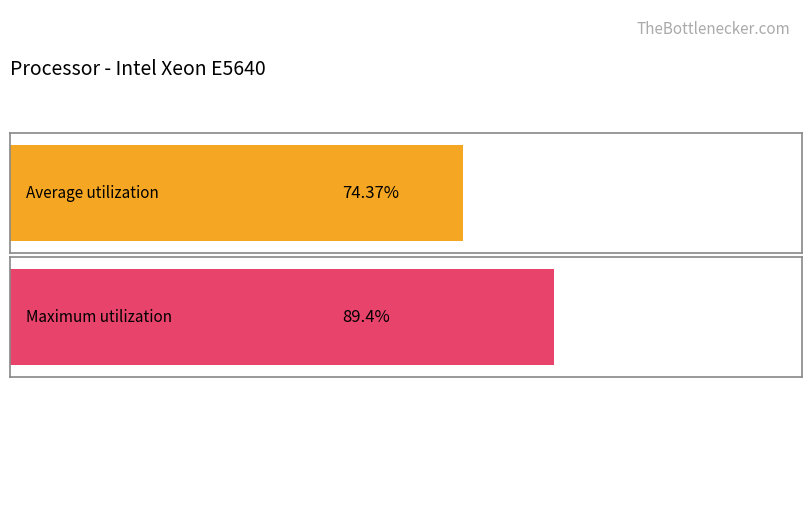

List the series in order of their peak value, lowest first.

Average utilization, Maximum utilization